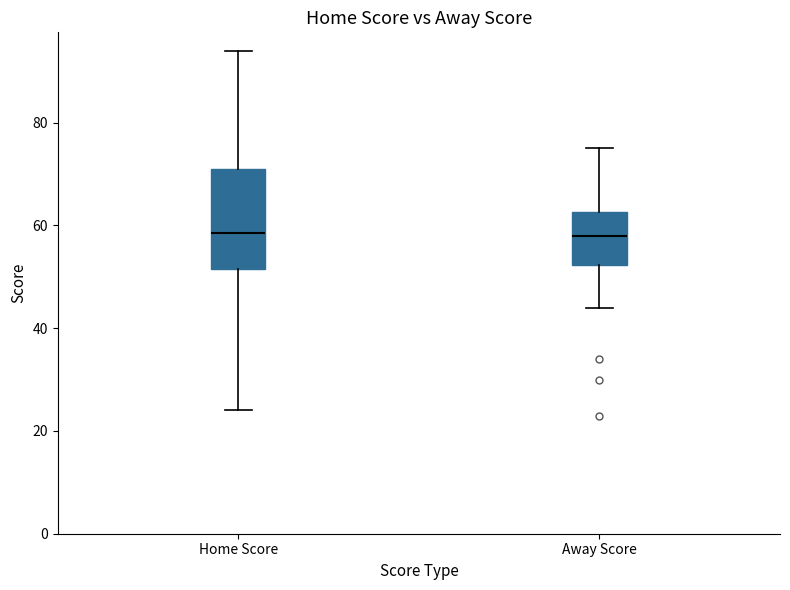

Where is the upper edge of the box for Home Score on the y-axis? The values are not printed on the chart, so give them approximately, as read against the axis.

72